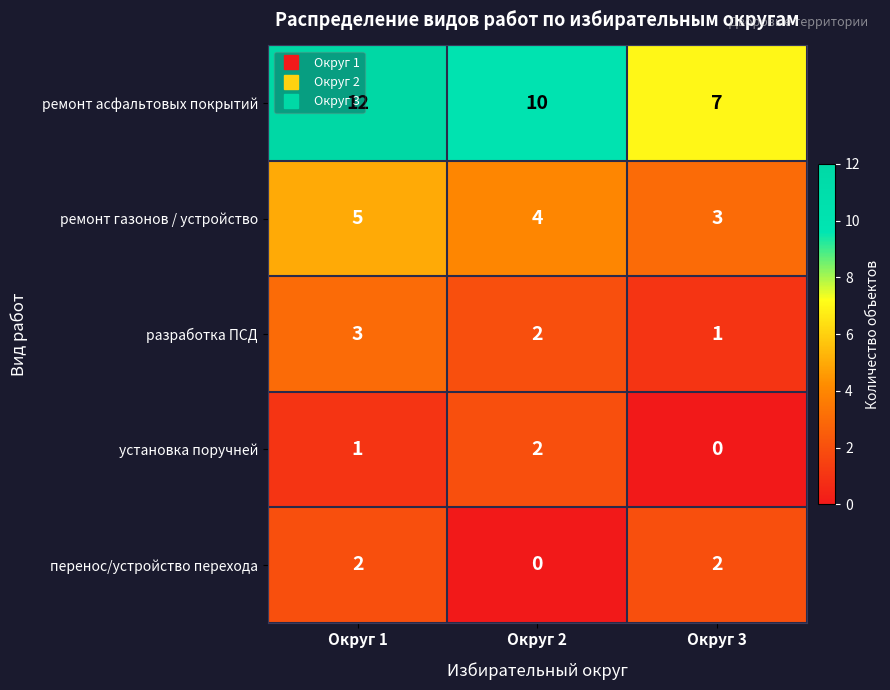

At how many categories does at least one series exceed 4?

3